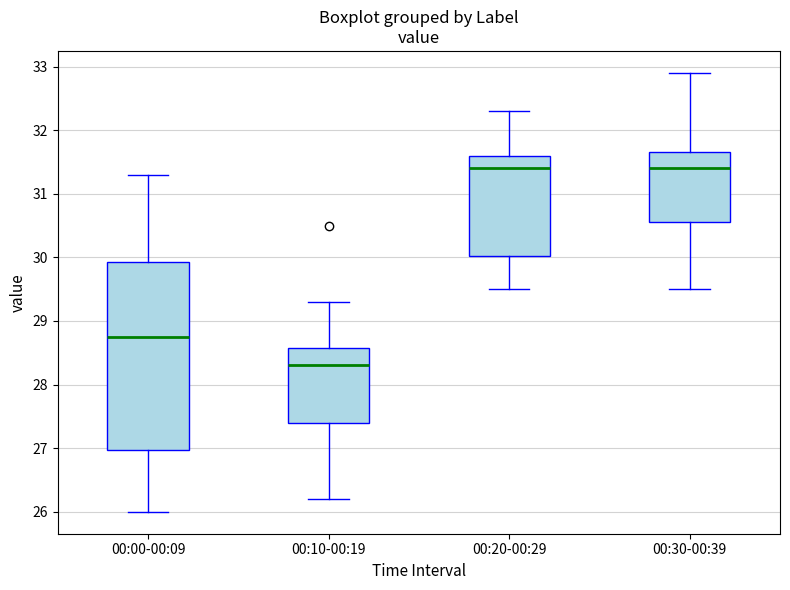

Comparing the boxes themselves (not the whiskers), which one is the tallest?

00:00-00:09